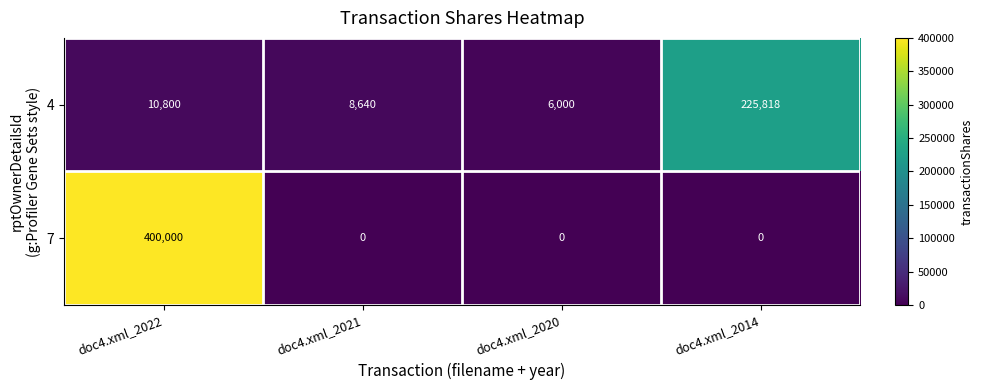

At which category is the sum across all series the highest?

doc4.xml_2022